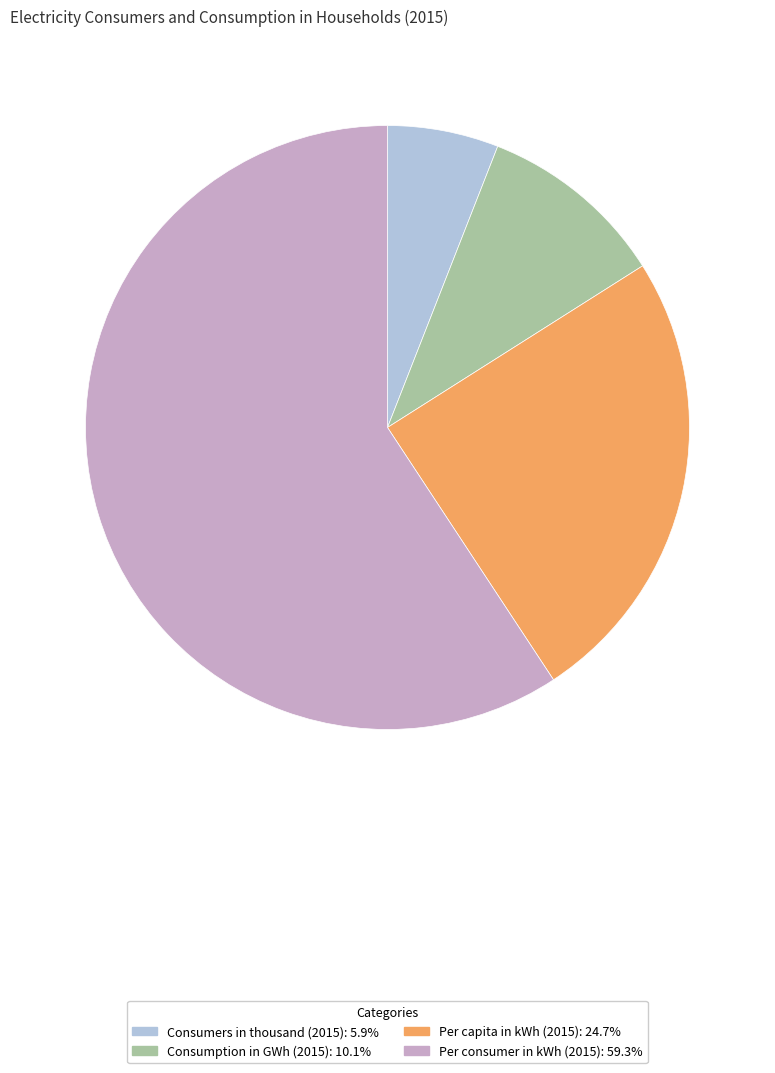

Does Consumers in thousand (2015) account for over 50% of the chart?

No